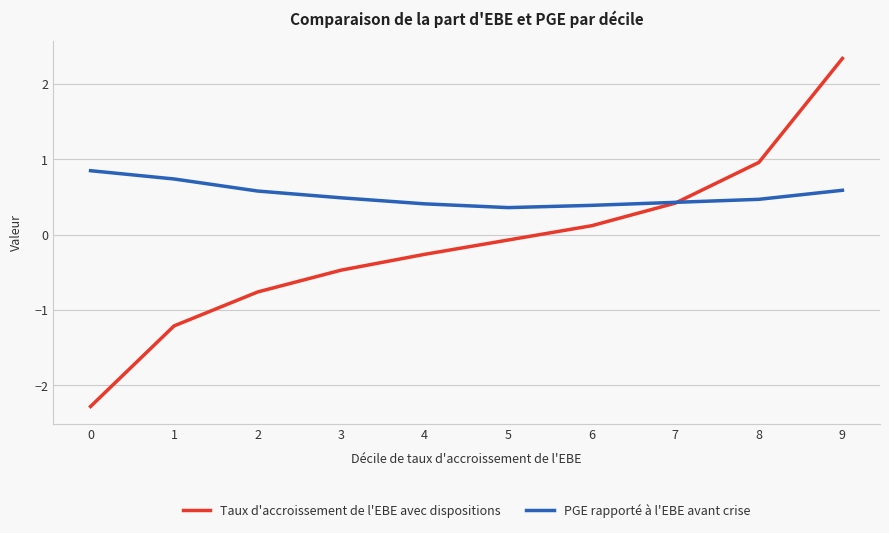

How many series are shown in this chart?

2